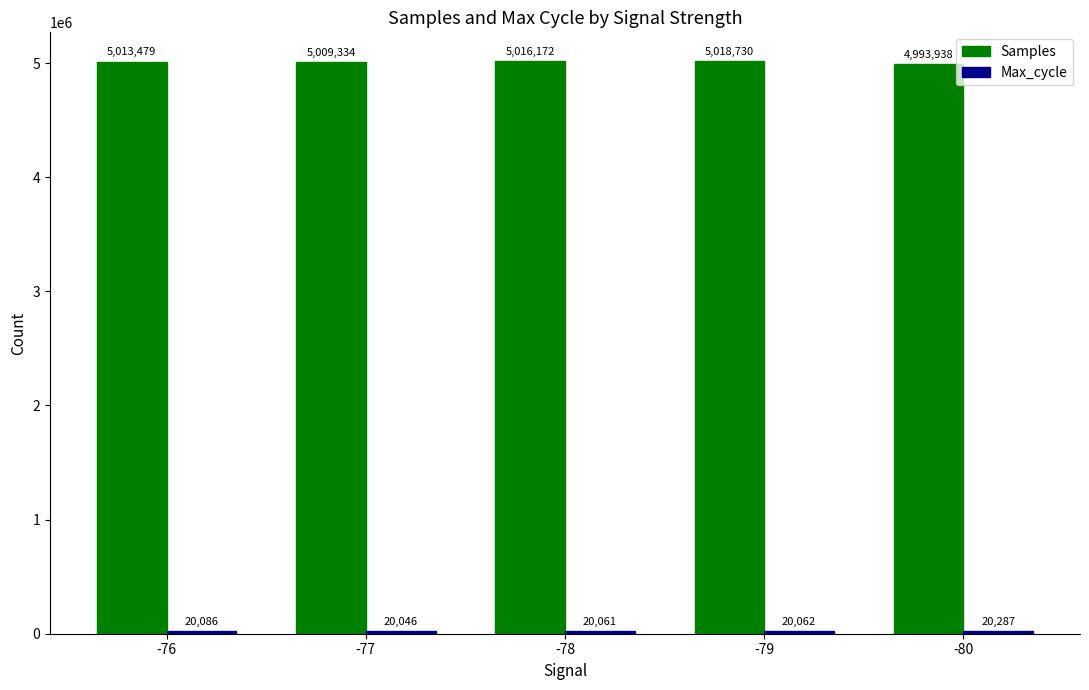

Which category has the lowest value in the Samples series?

-80